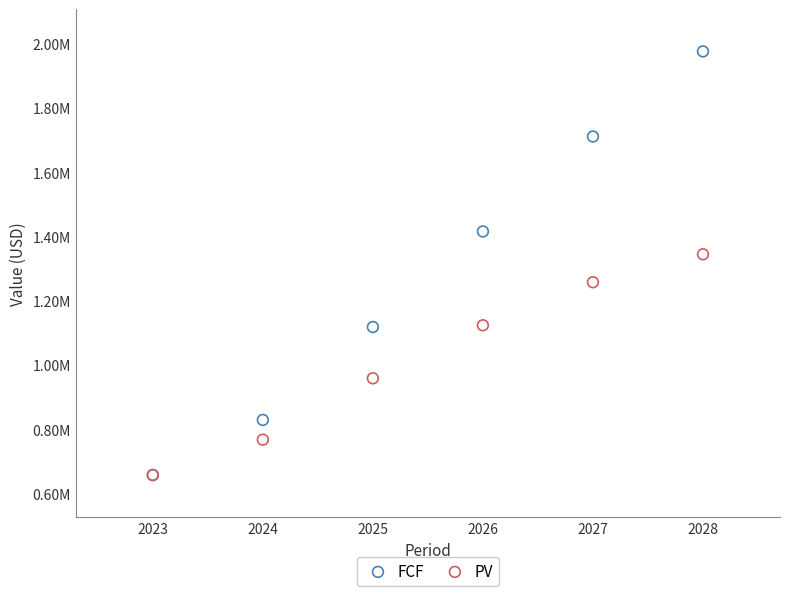

What are all the series names shown in the legend?

FCF, PV